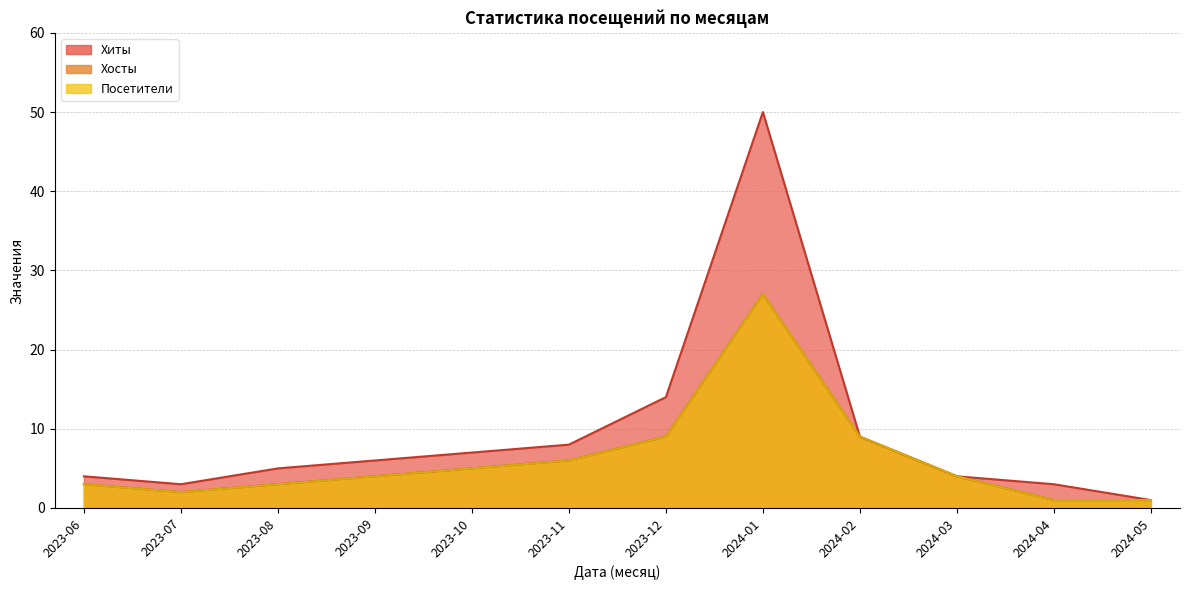

How many values in the Хосты series exceed 4?

5